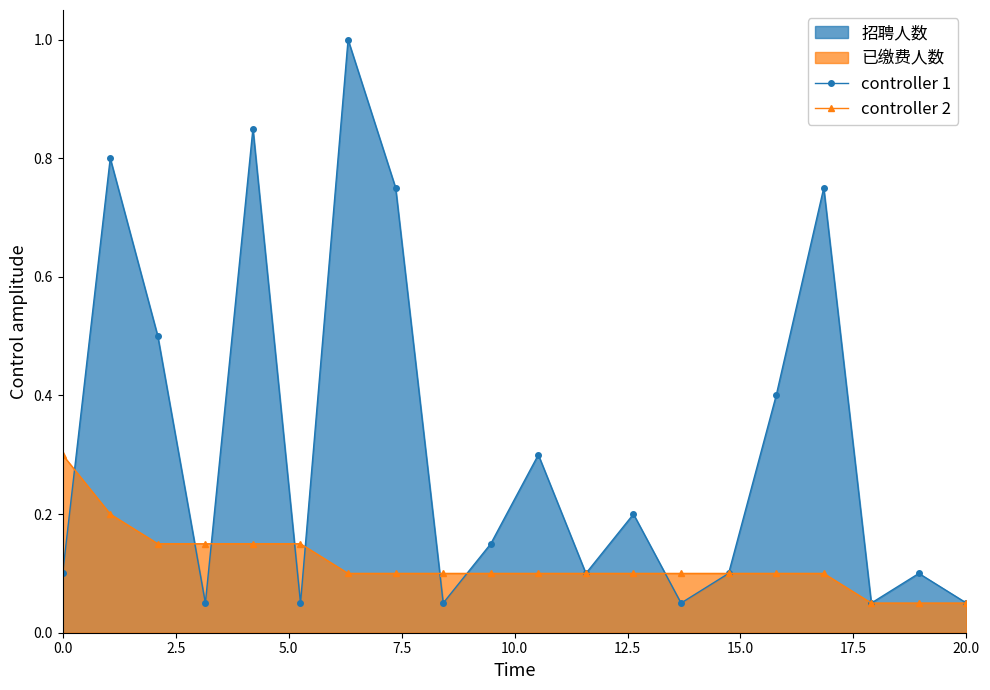

Does the chart display data point markers on the line(s)?

Yes